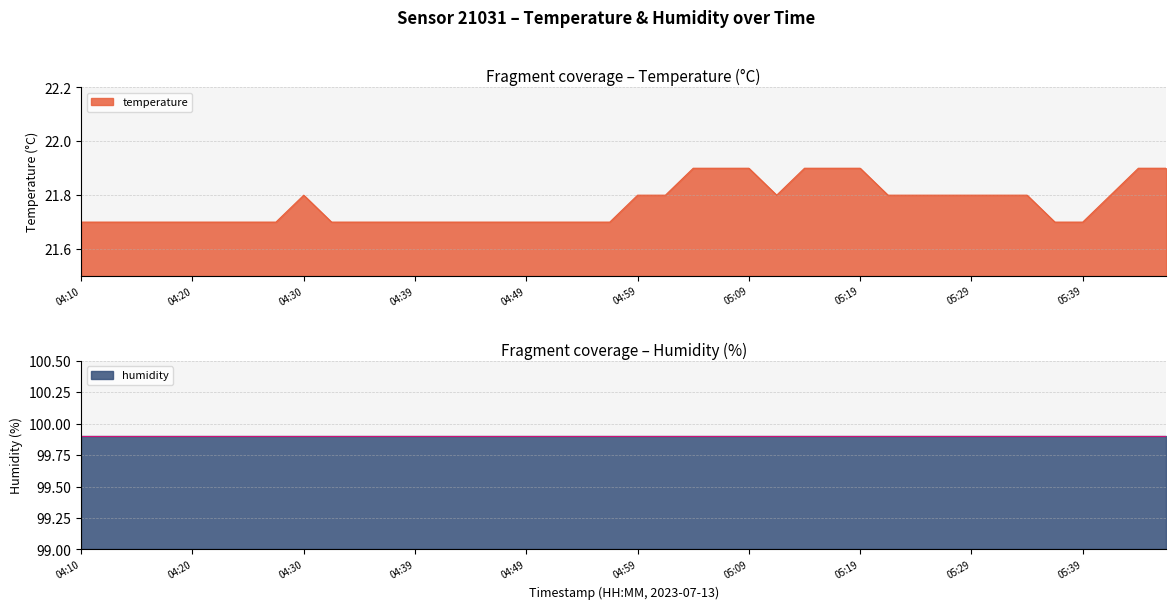

What is the label of the 10th point from the right?

05:24